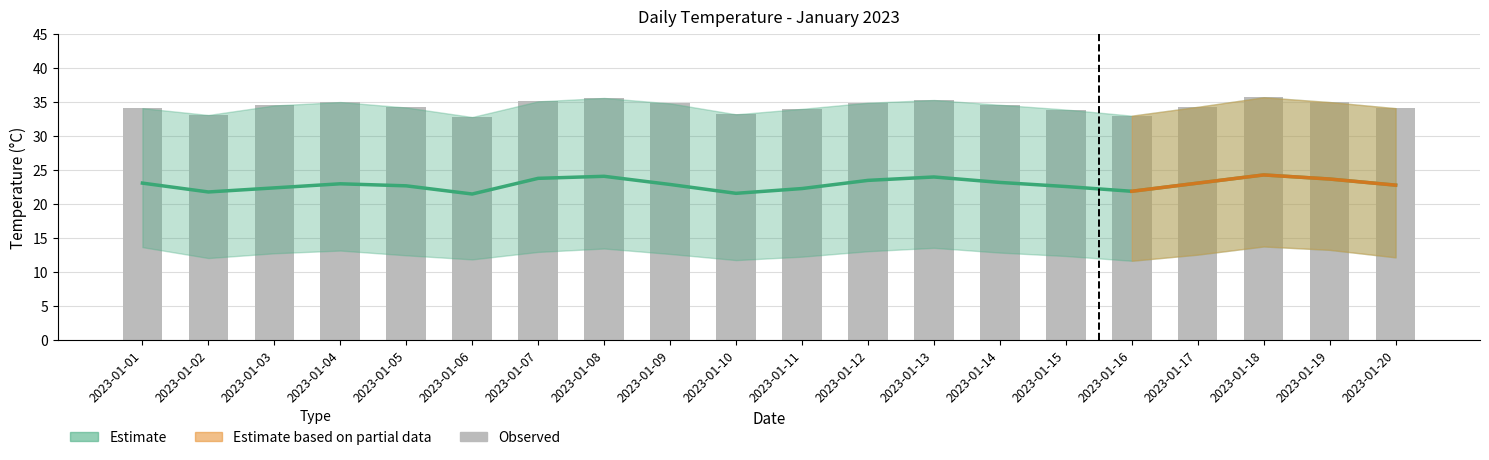

What is the highest value of the daily_mean series?

24.3